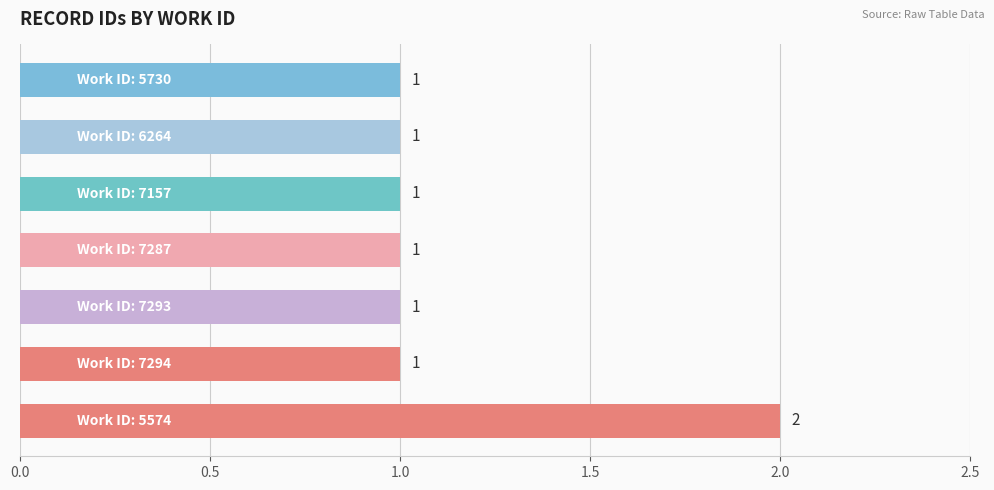

What is the sum of all values?

8